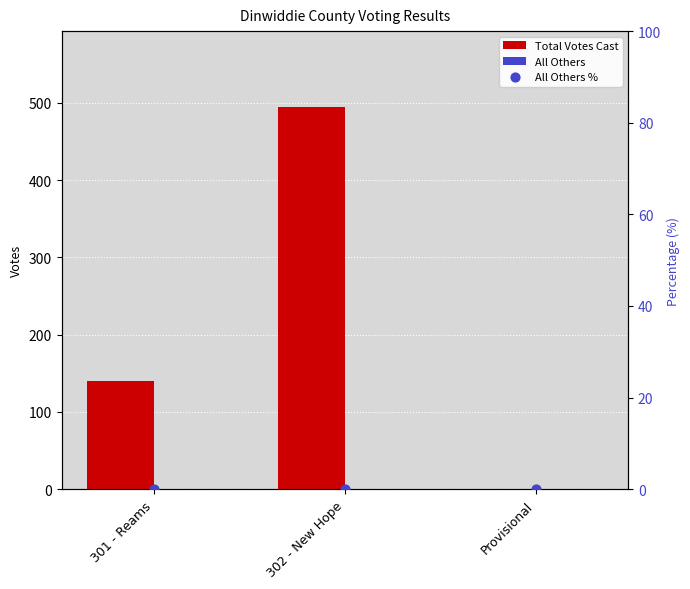

Is the value of All Others % at 301 - Reams greater than the value of Total Votes Cast at 302 - New Hope?

No